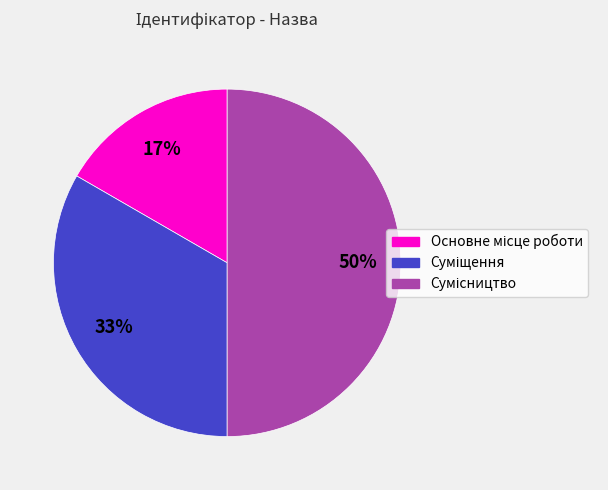

To the nearest percent, what is the difference between the largest and smallest slice percentages?

33%